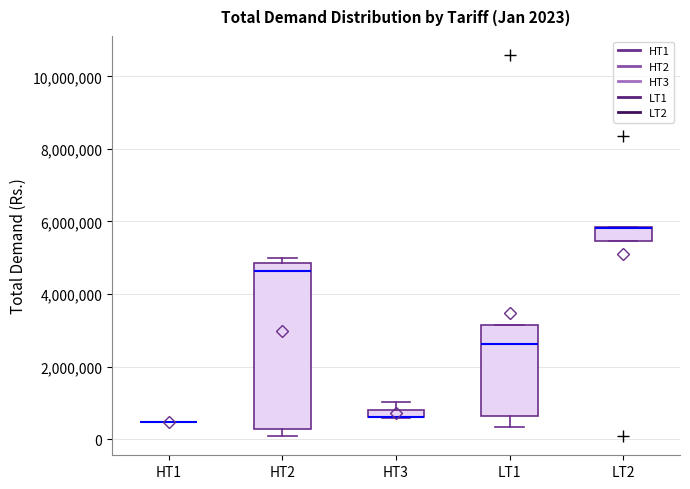

Comparing the boxes themselves (not the whiskers), which one is the tallest?

HT2